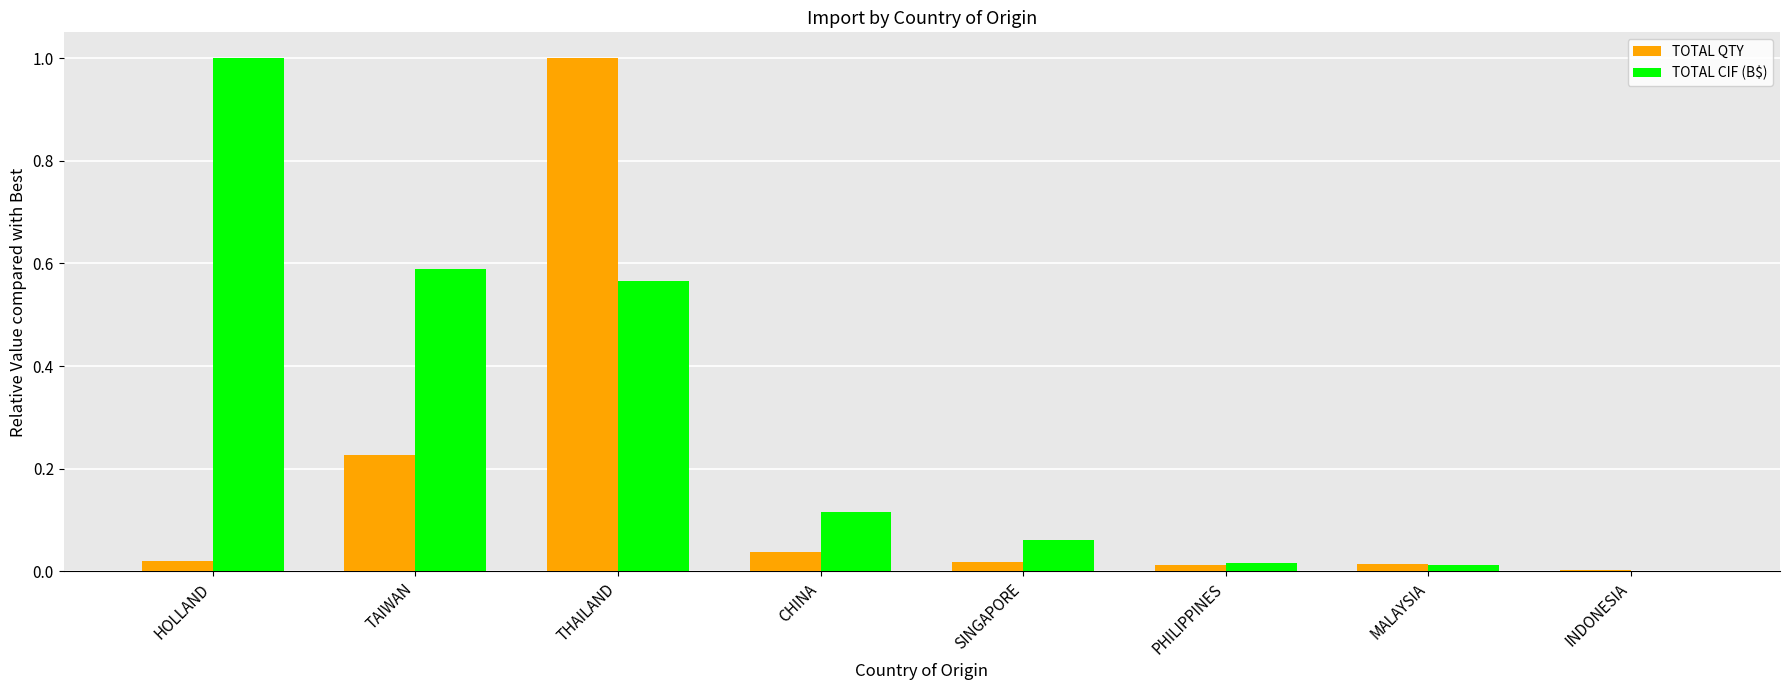

What is the highest value of the TOTAL CIF (B$) series?

1.0